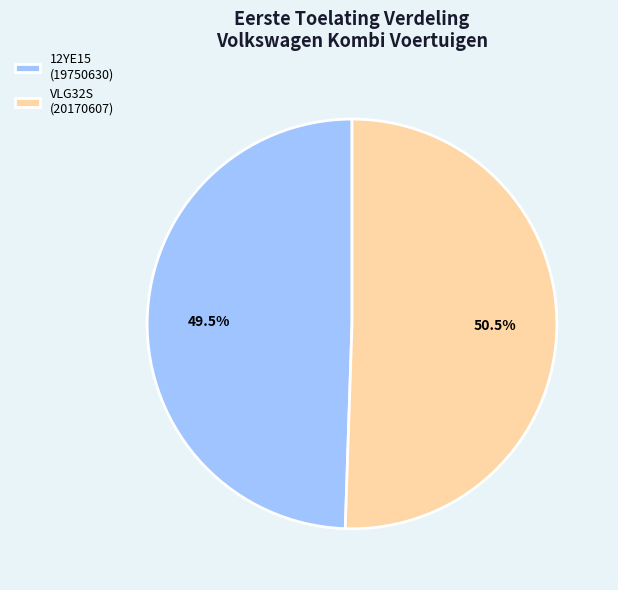

Combined, what portion of the pie is 12YE15 (19750630) and VLG32S (20170607)?

100.0%